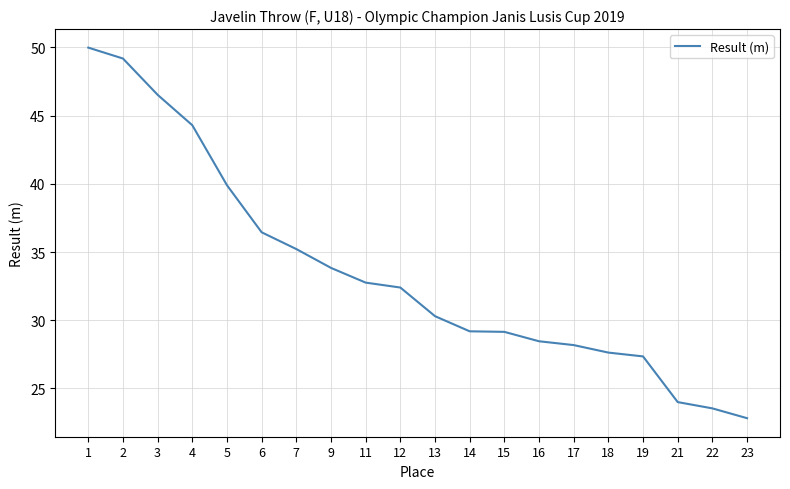

Is this an area chart (filled region under the line)?

No